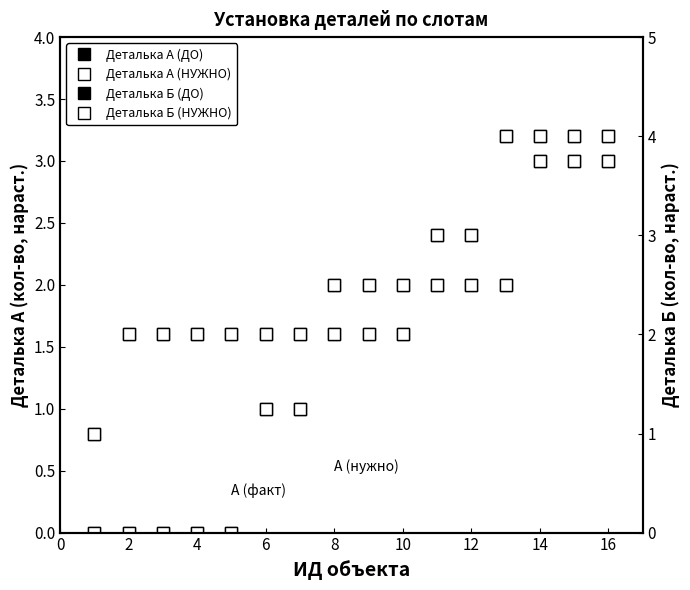

Does the chart display data point markers on the line(s)?

Yes